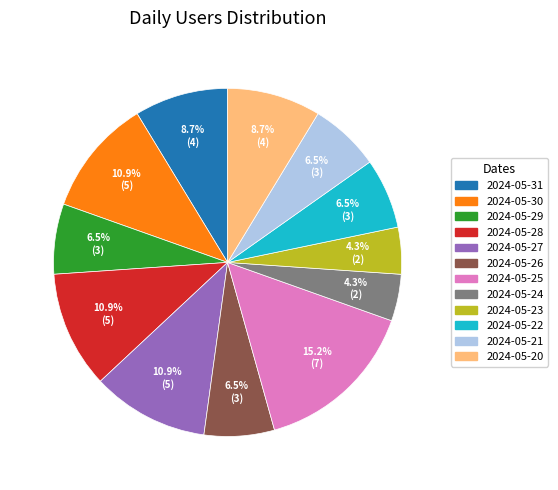

How much of the chart is everything except 2024-05-30?

89.1%